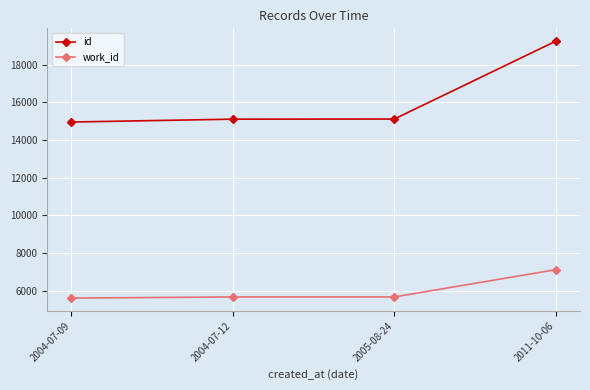

At how many categories does at least one series exceed 6364?

4